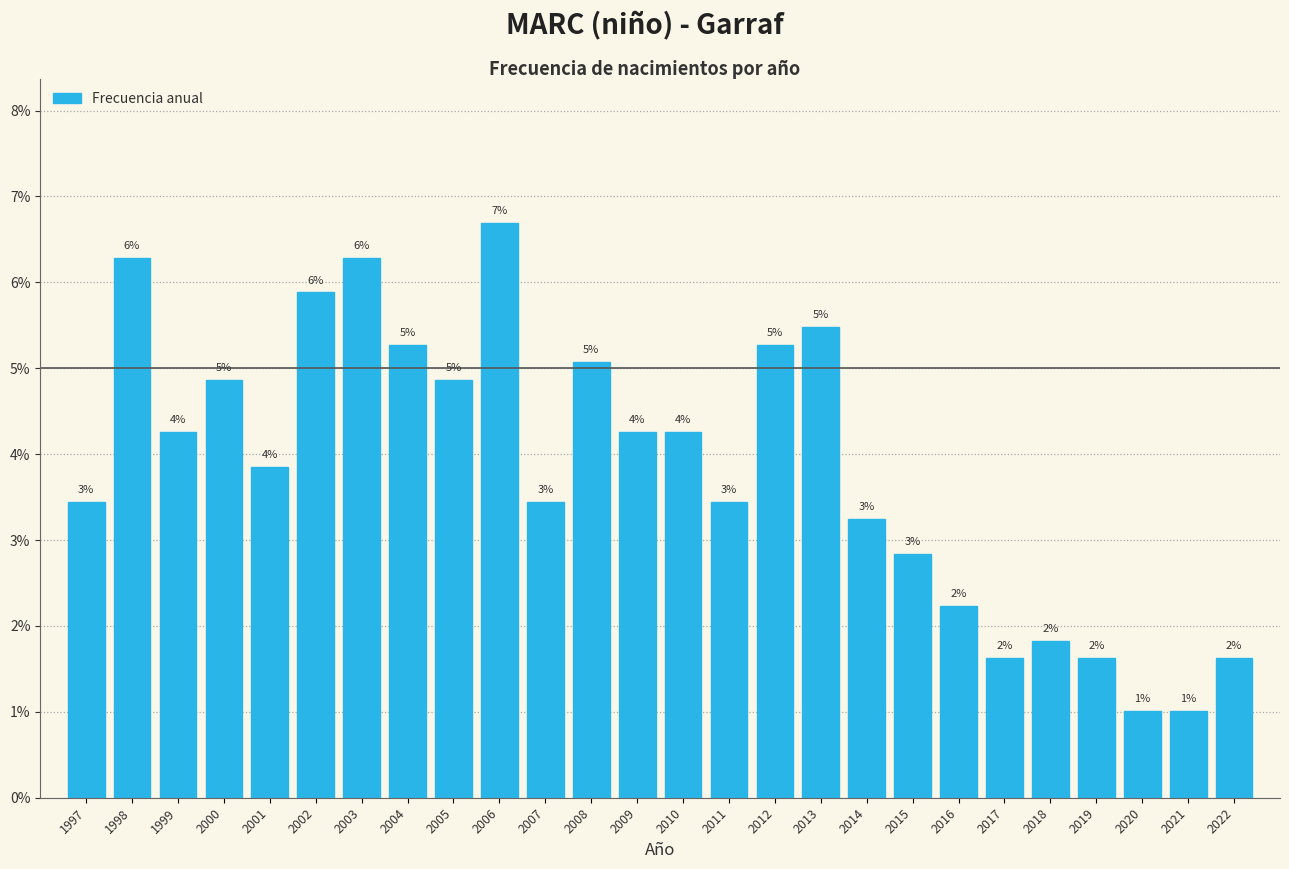

Does the chart contain any negative values?

No